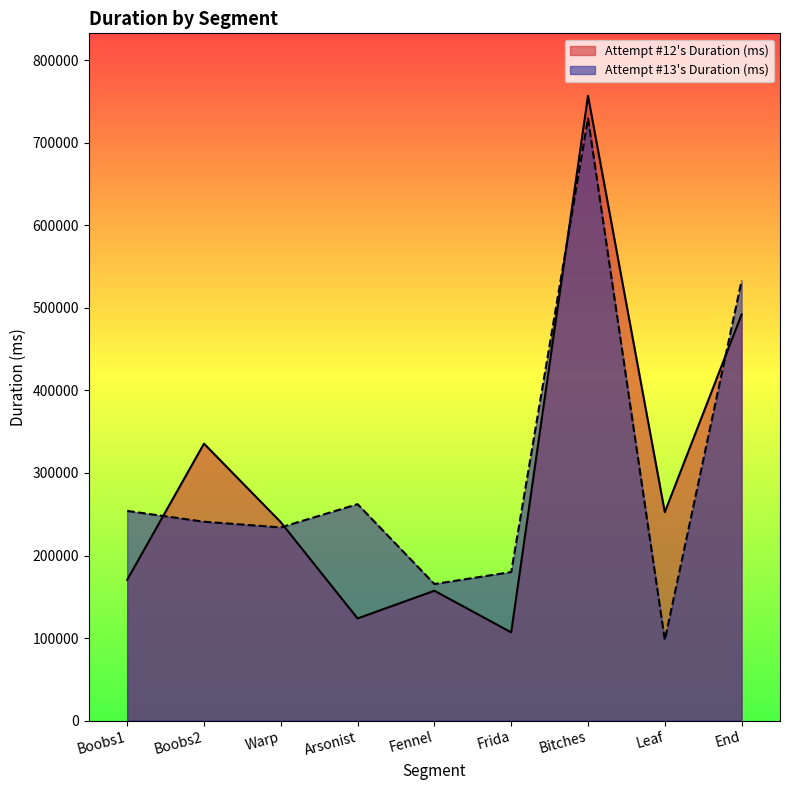

How many series are shown in this chart?

2